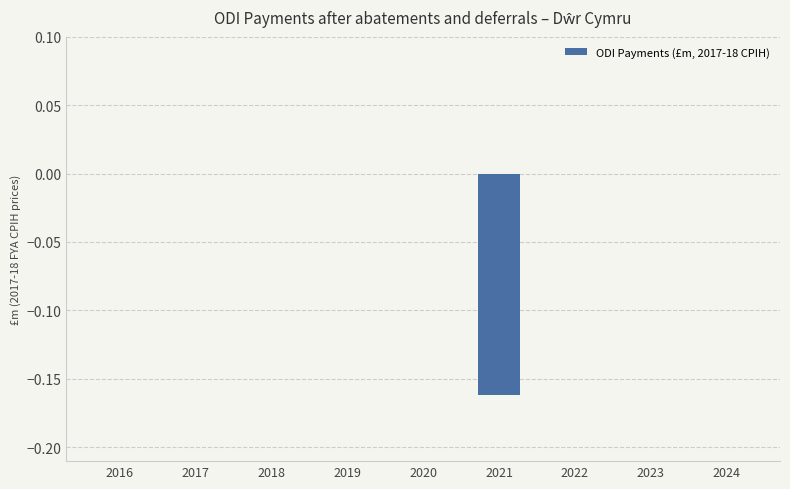

How many values are between 0 and 1?

8